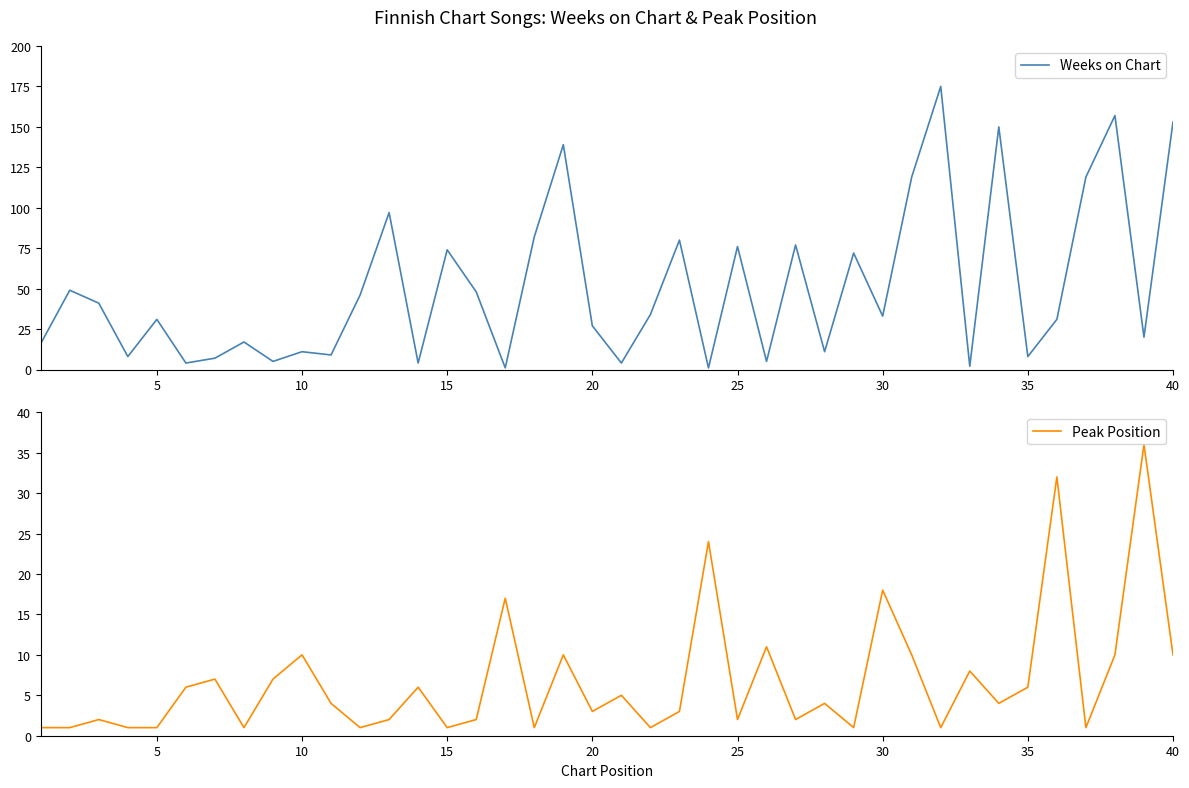

How many interior local peaks does the Weeks on Chart series have?

14